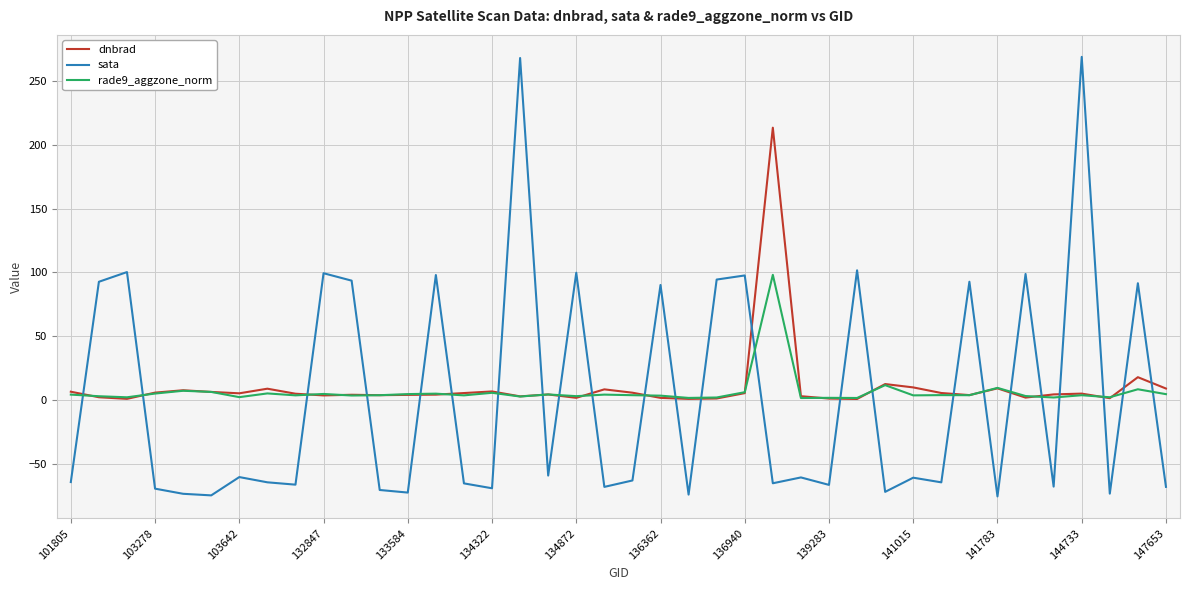

What is the smallest value displayed?

-75.8